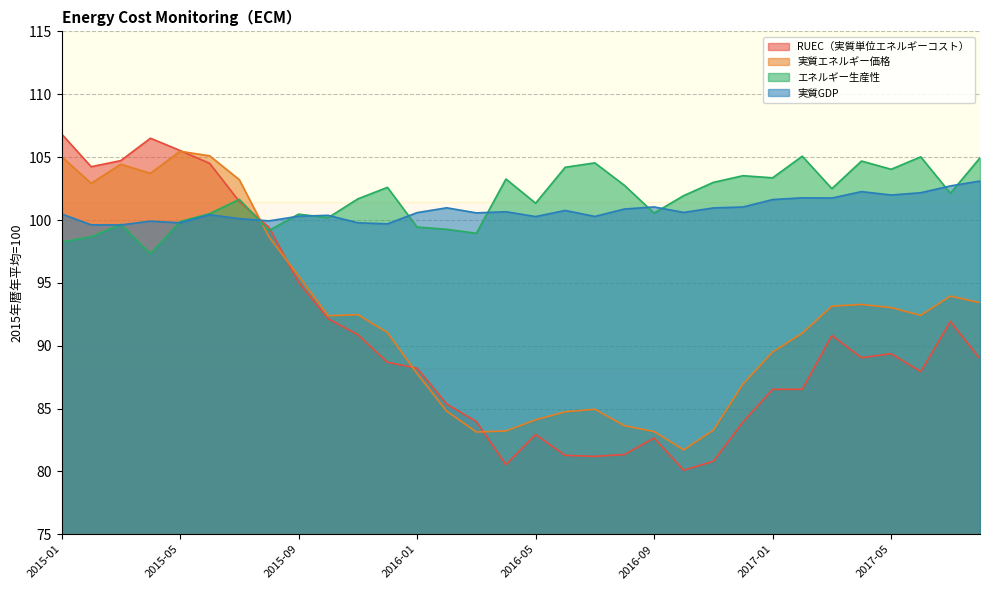

Where is the first local minimum for 実質GDP?

2015-03